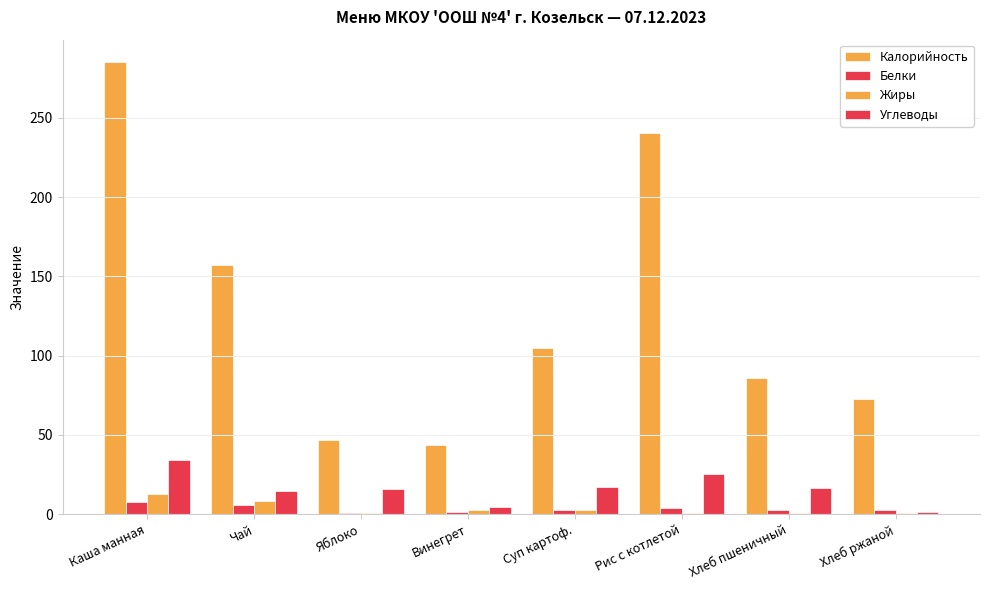

What is the sum of the Жиры values at Яблоко and Суп картоф.?

3.3